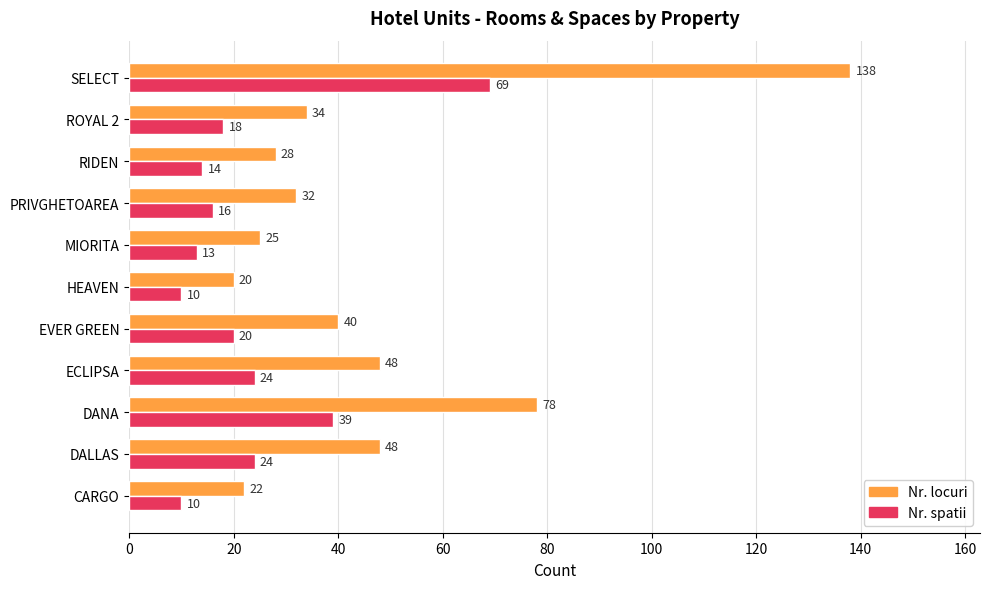

What is the smallest value displayed?

10